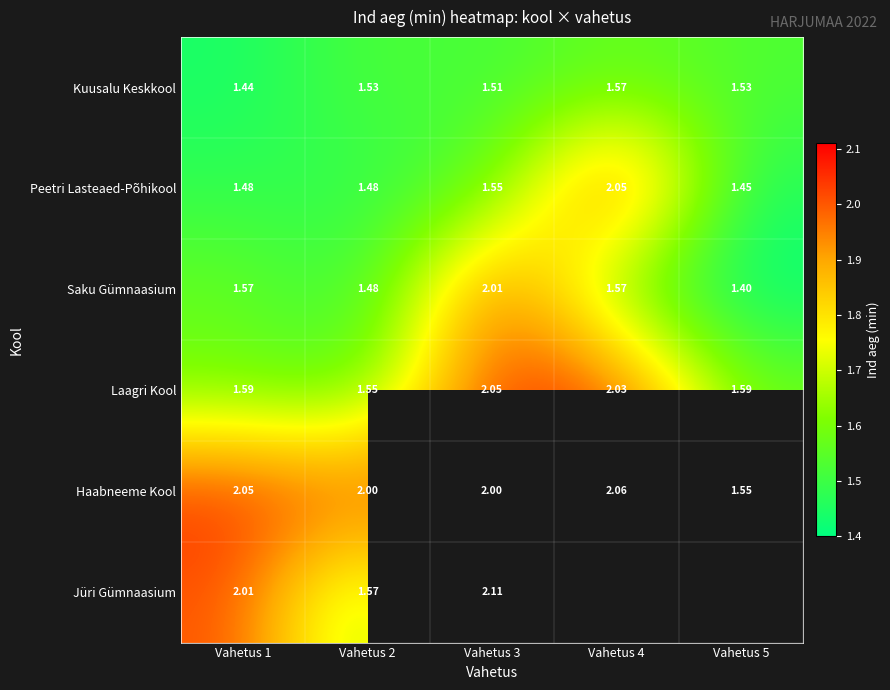

What is the sum of all Saku Gümnaasium values?

8.0